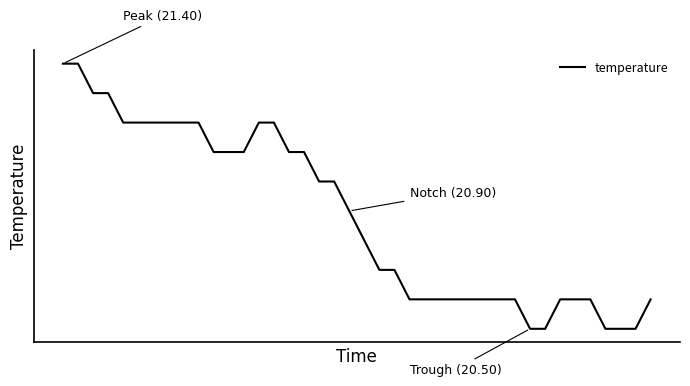

Reading left to right, transcribe all the data shown in this chart.

21.4	21.4	21.3	21.3	21.2	21.2	21.2	21.2	21.2	21.2	21.1	21.1	21.1	21.2	21.2	21.1	21.1	21.0	21.0	20.9	20.8	20.7	20.7	20.6	20.6	20.6	20.6	20.6	20.6	20.6	20.6	20.5	20.5	20.6	20.6	20.6	20.5	20.5	20.5	20.6